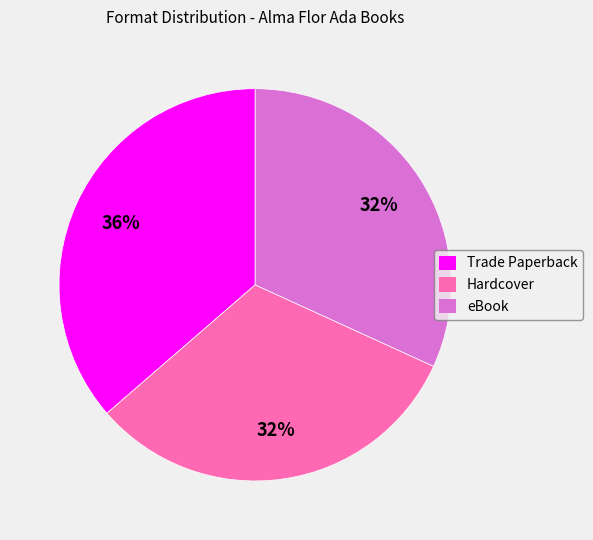

To the nearest percent, what percentage of the pie is Hardcover?

32%